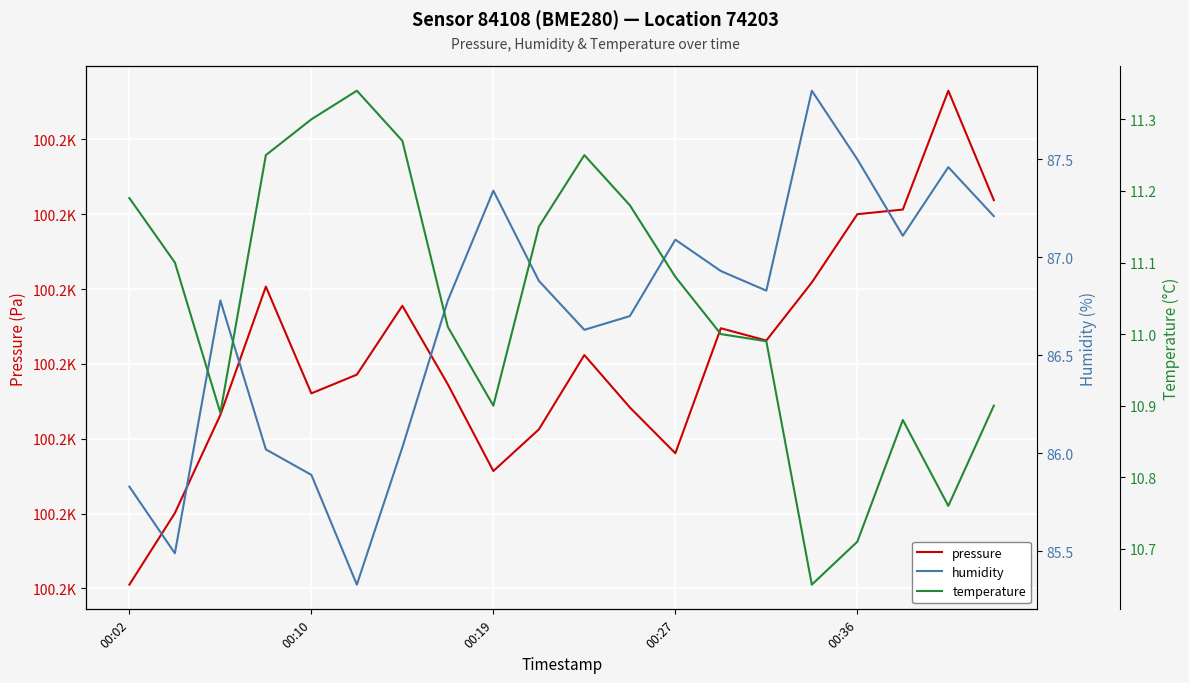

True or false: pressure has more than 0 points higher than both neighbors.

True